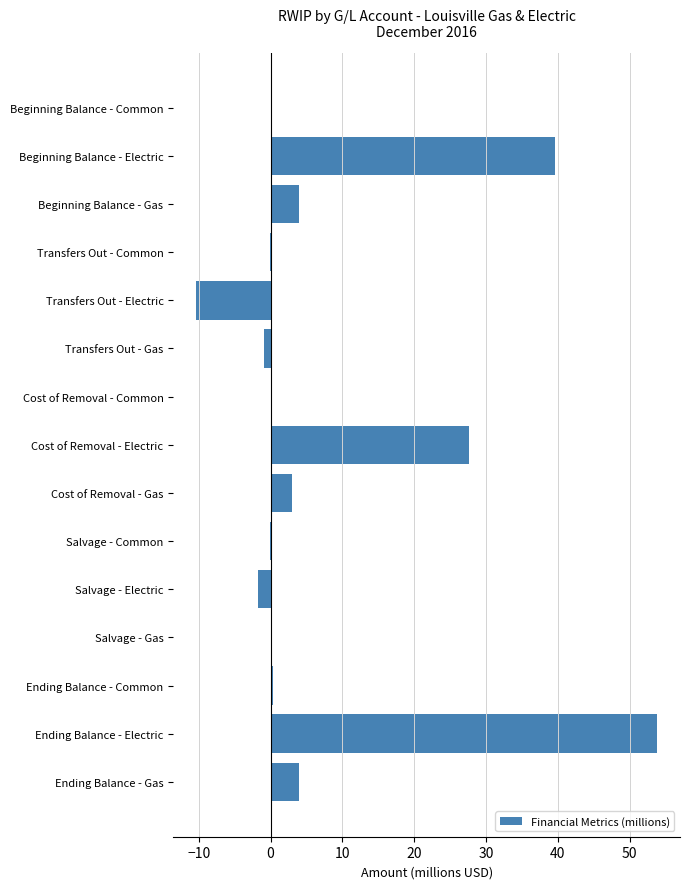

What is the sum of all values?

119.2